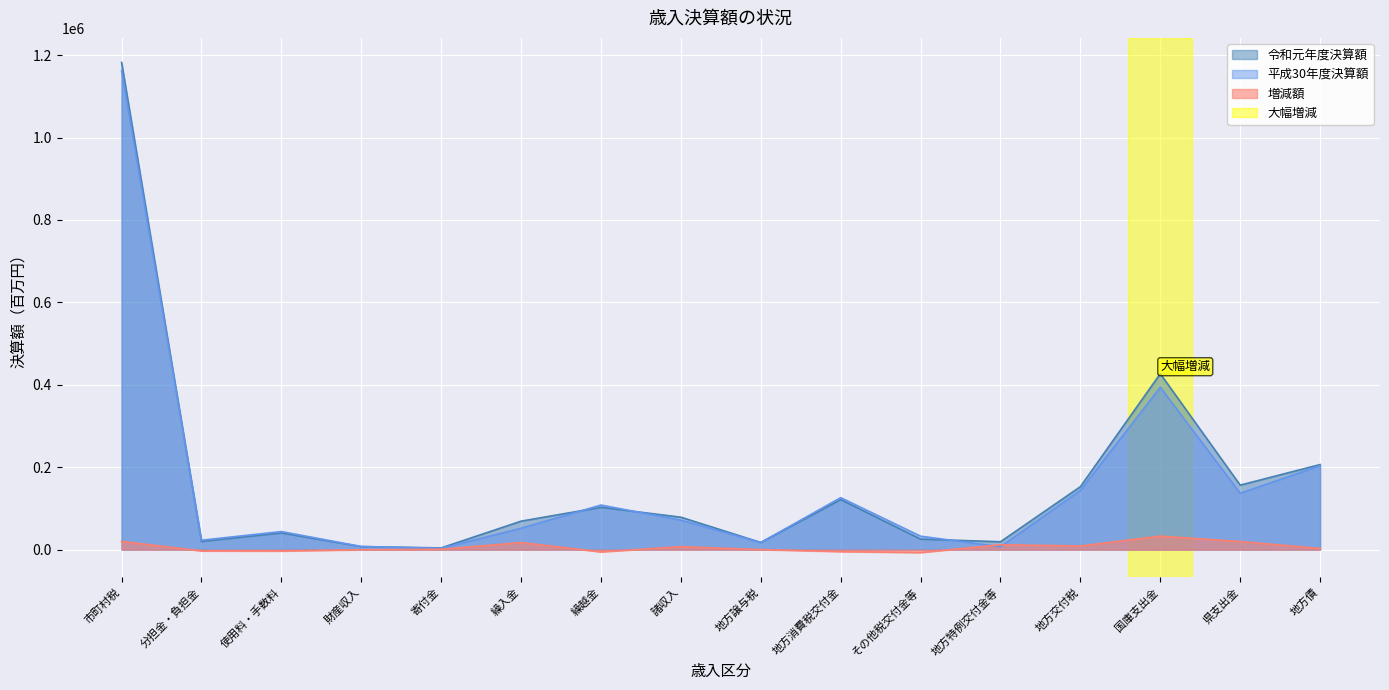

Reading left to right, what are all the values shown in this chart?

令和元年度決算額: 1182296	19829	40599	7385	4216	69142	102784	78764	17411	121482	25613	19148	152790	426869	156554	206465
平成30年度決算額: 1162311	22894	43914	7694	3216	51955	108249	71474	17303	126198	32664	7233	143905	394055	136863	203537
増減額: 19985	-3065	-3315	-308	1000	17187	-5464	7290	108	-4716	-7051	11915	8885	32814	19691	2928